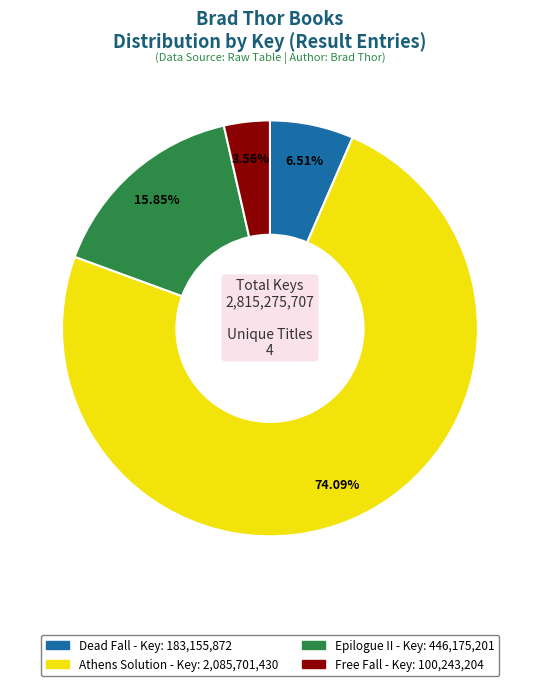

Which category has the smallest portion of the pie?

Free Fall